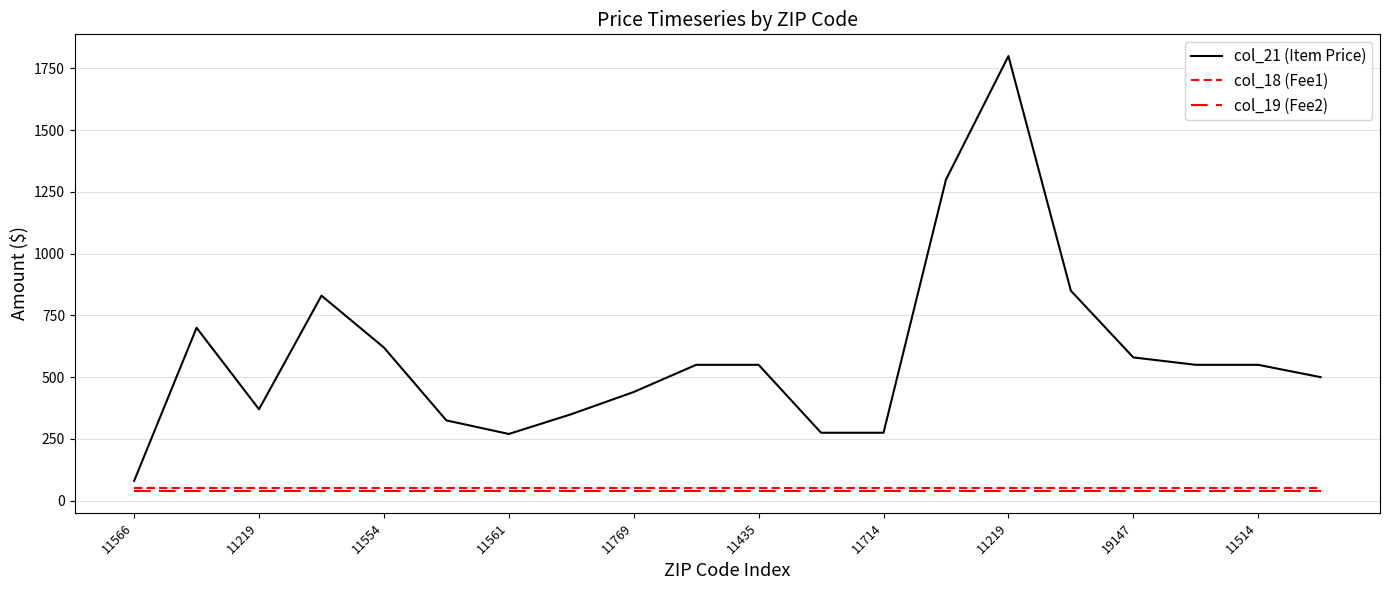

At which category is the sum across all series the highest?

11219